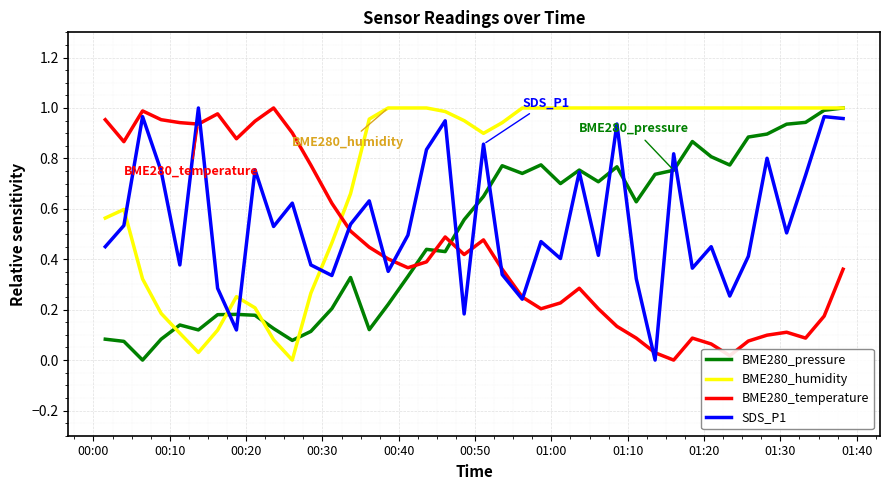

How many times do BME280_temperature and BME280_humidity cross each other?

1